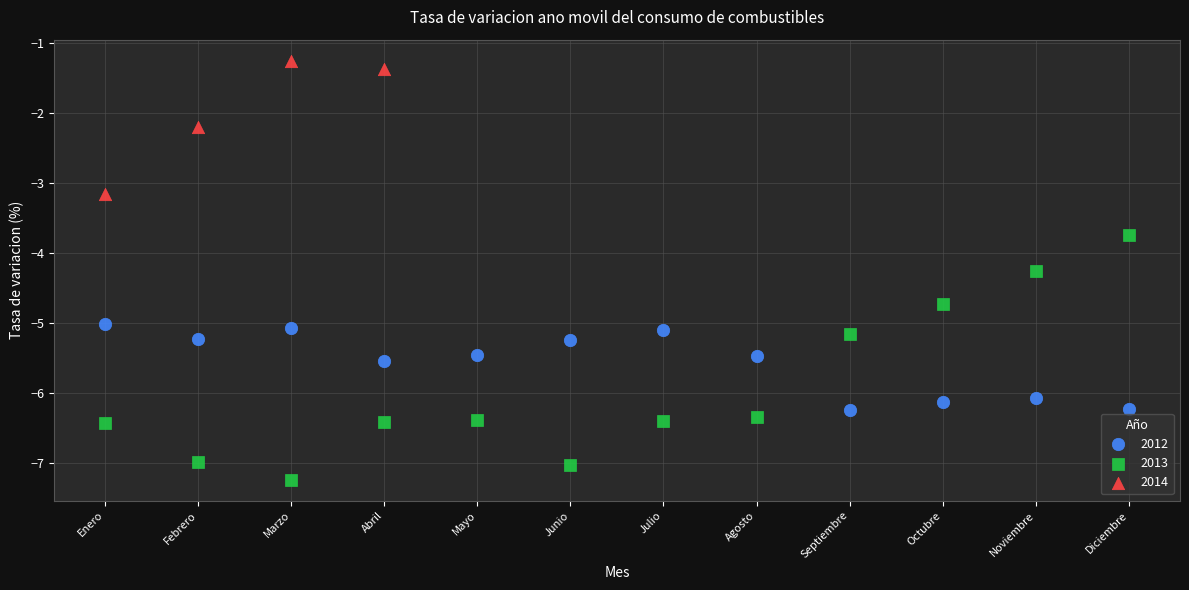

Which series has the widest spread of Y values?

2013